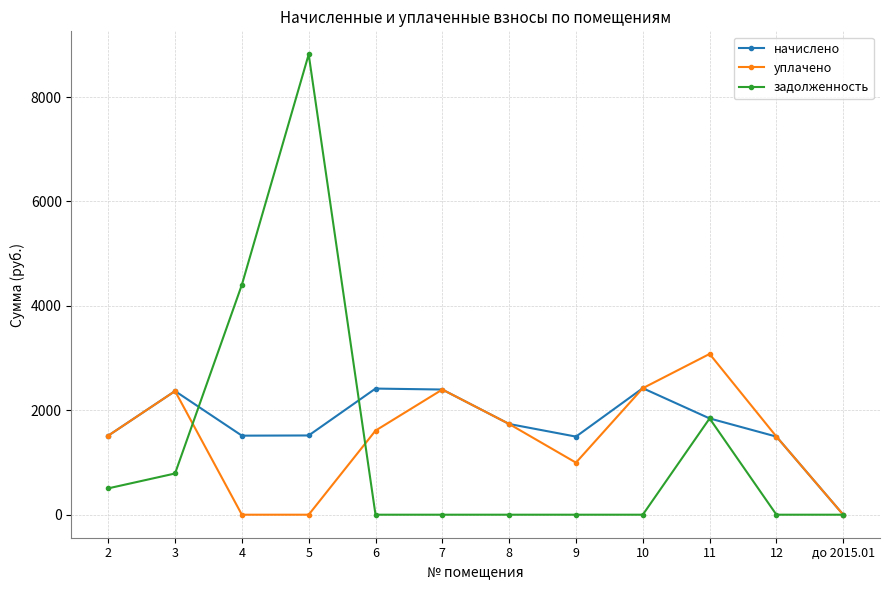

What is the difference between the maximum and minimum values in the задолженность series?

8817.6